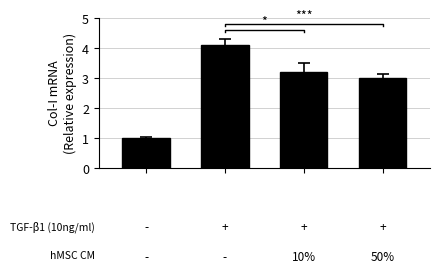

What is the minimum value shown in the chart?

1.0